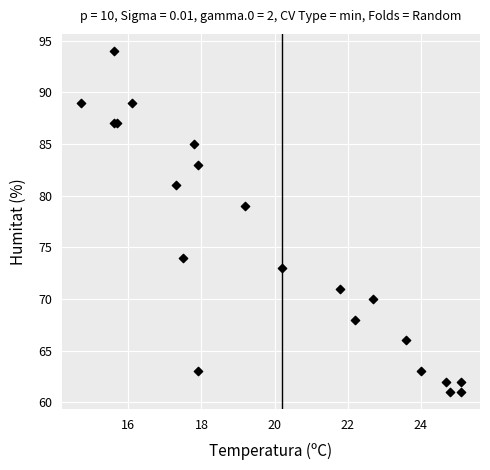

What Y value in the scatter plot is closest to 77?

79